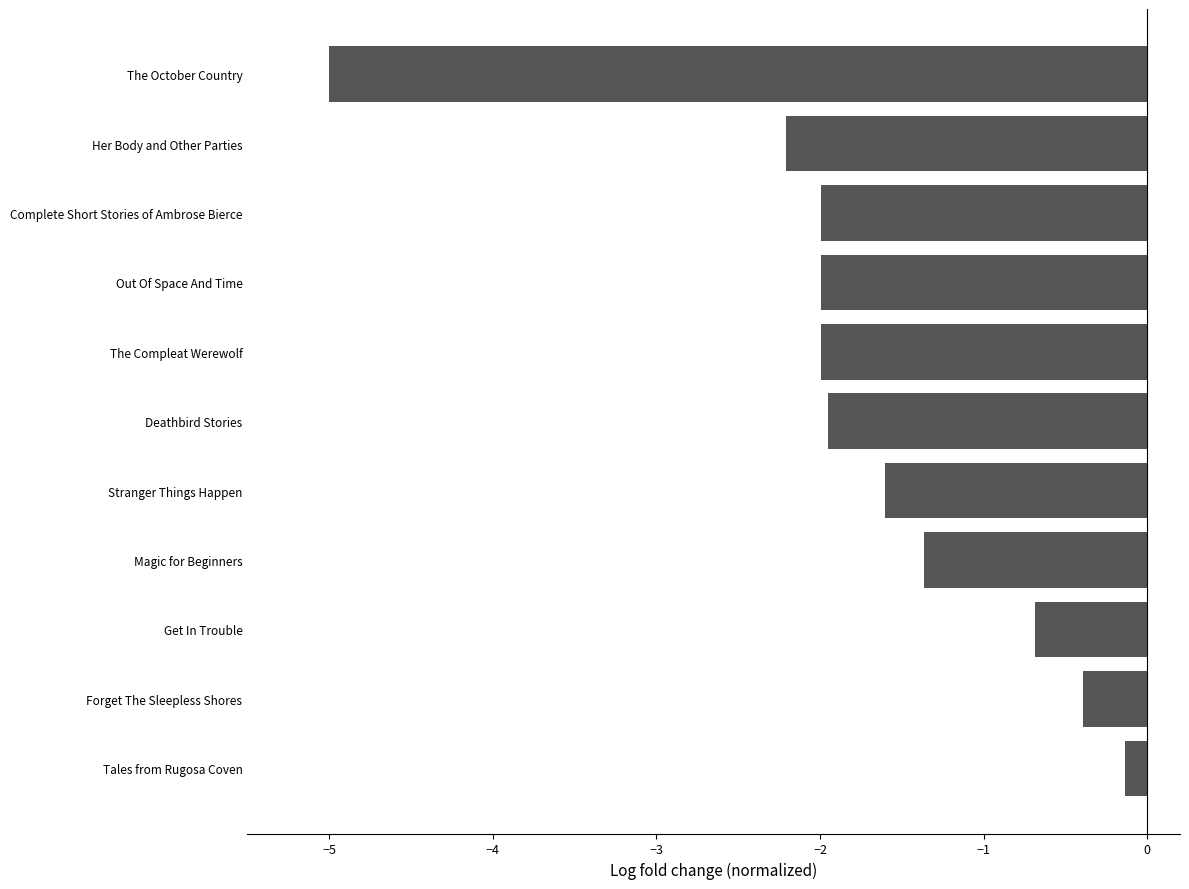

Which category has the highest value across all series?

Tales from Rugosa Coven